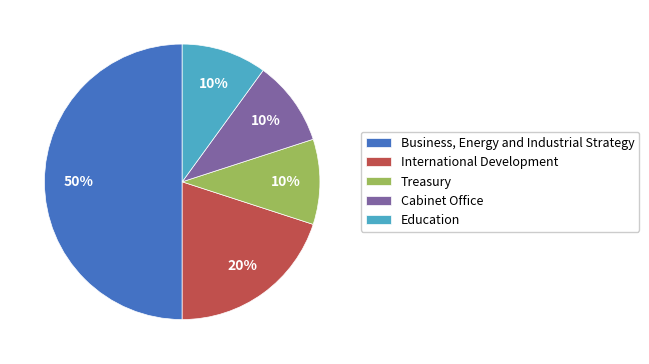

To the nearest percent, what percentage of the pie is International Development?

20%